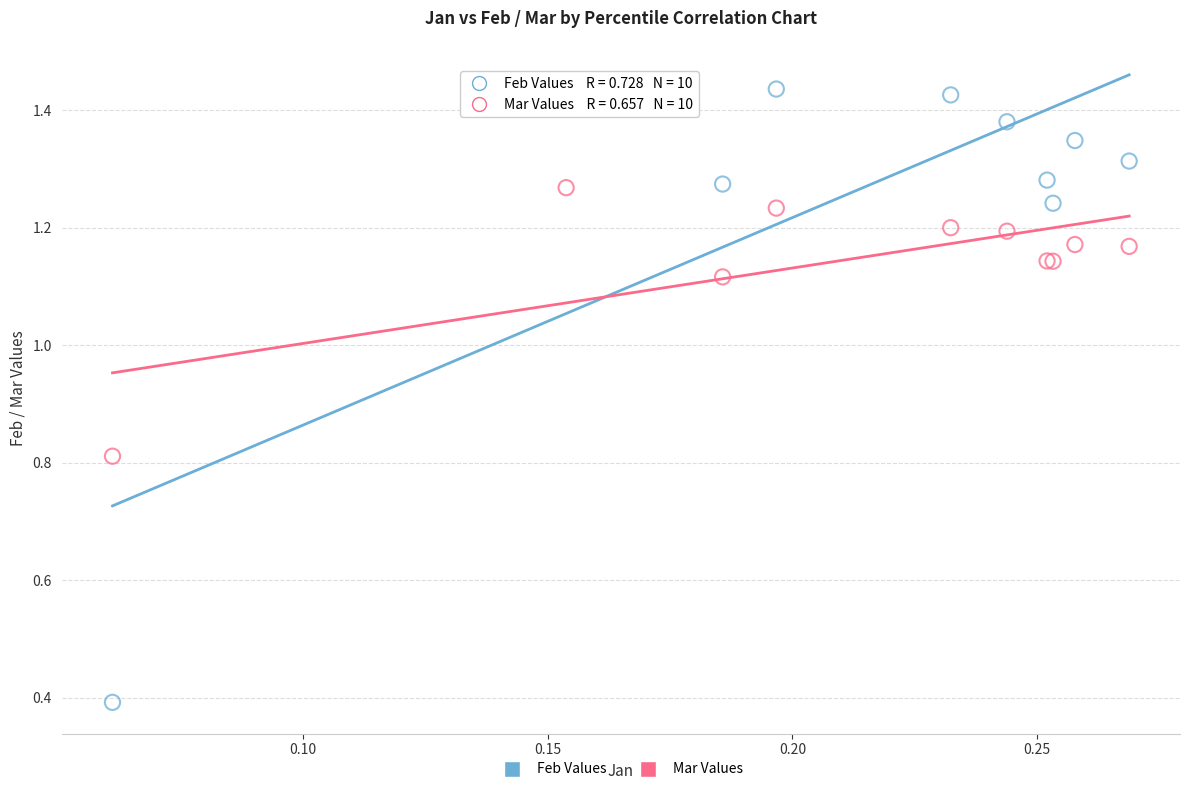

What are all the series names shown in the legend?

Feb Values, Mar Values